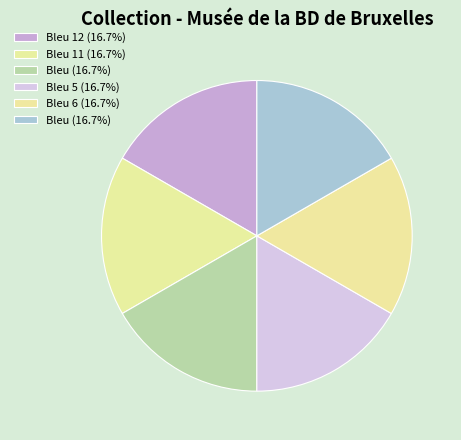

Count the number of slices in the pie.

6